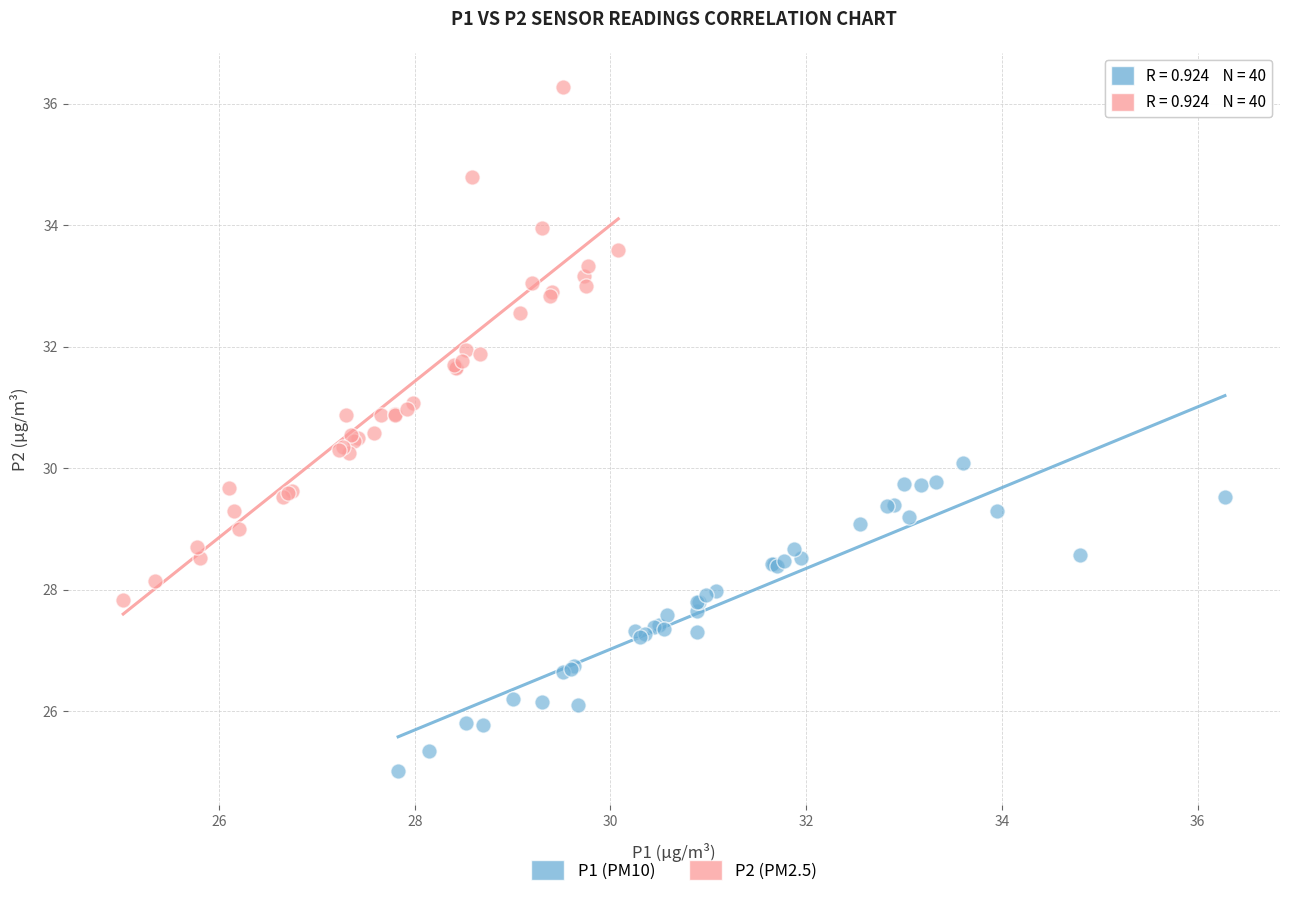

Which series reaches the minimum Y coordinate?

P1 (PM10)